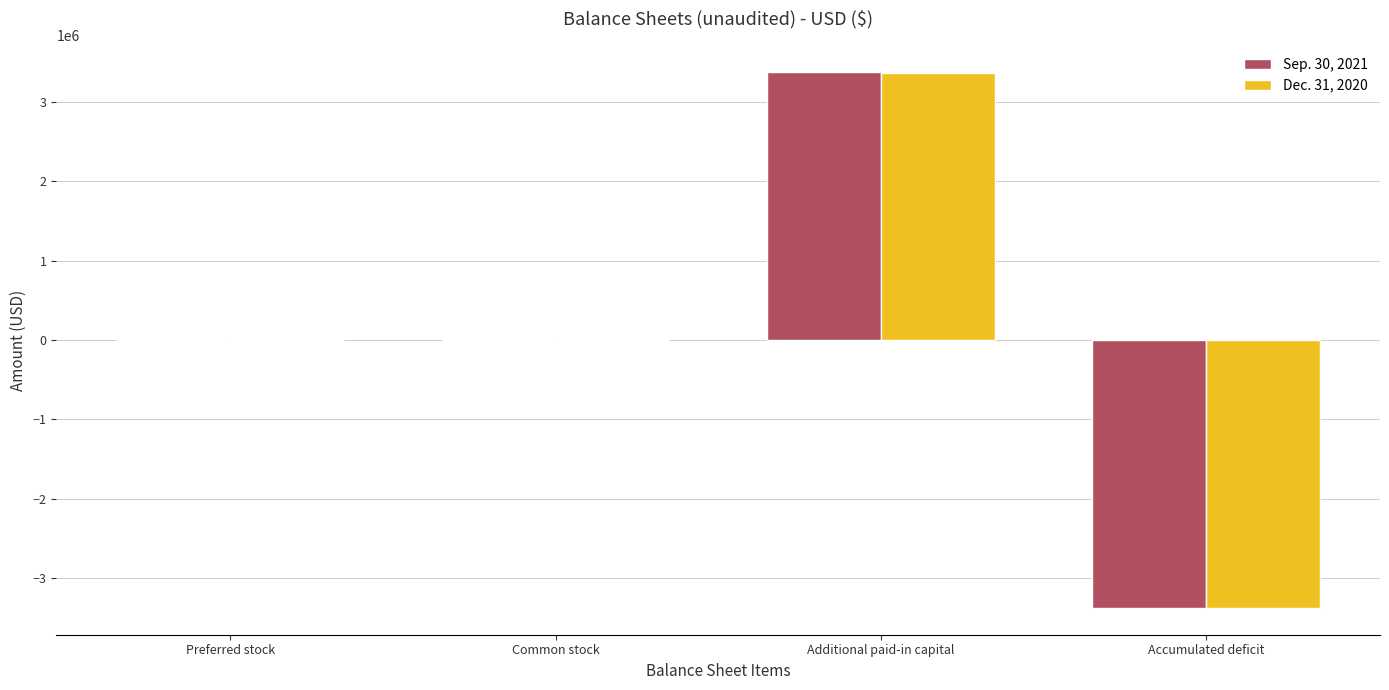

How many series are shown in this chart?

2